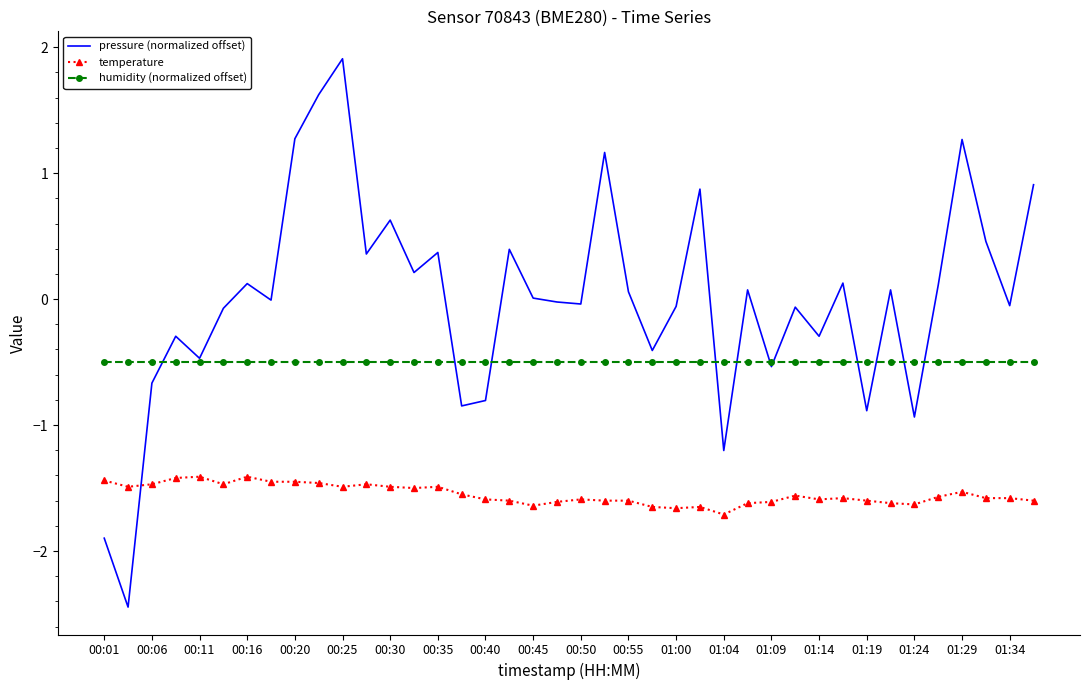

True or false: pressure (normalized offset) and temperature cross at least once.

True